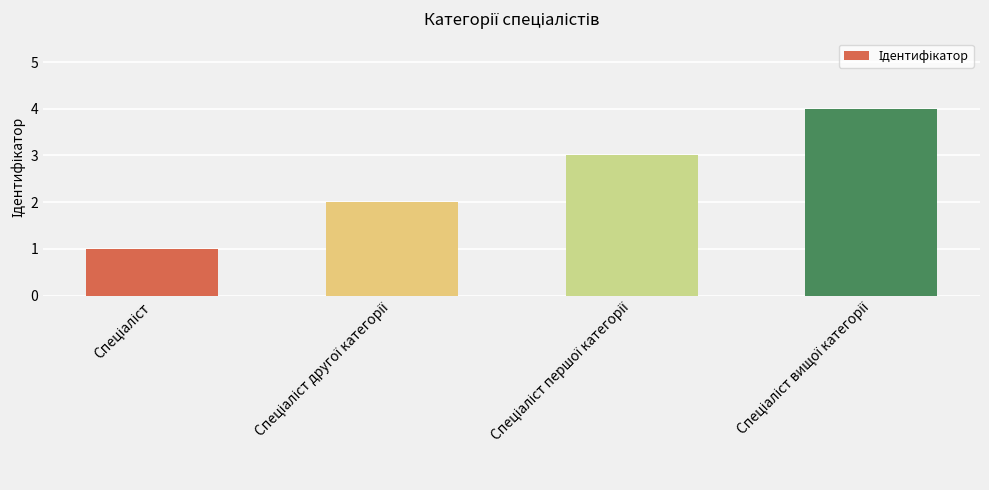

What is the greatest value displayed?

4